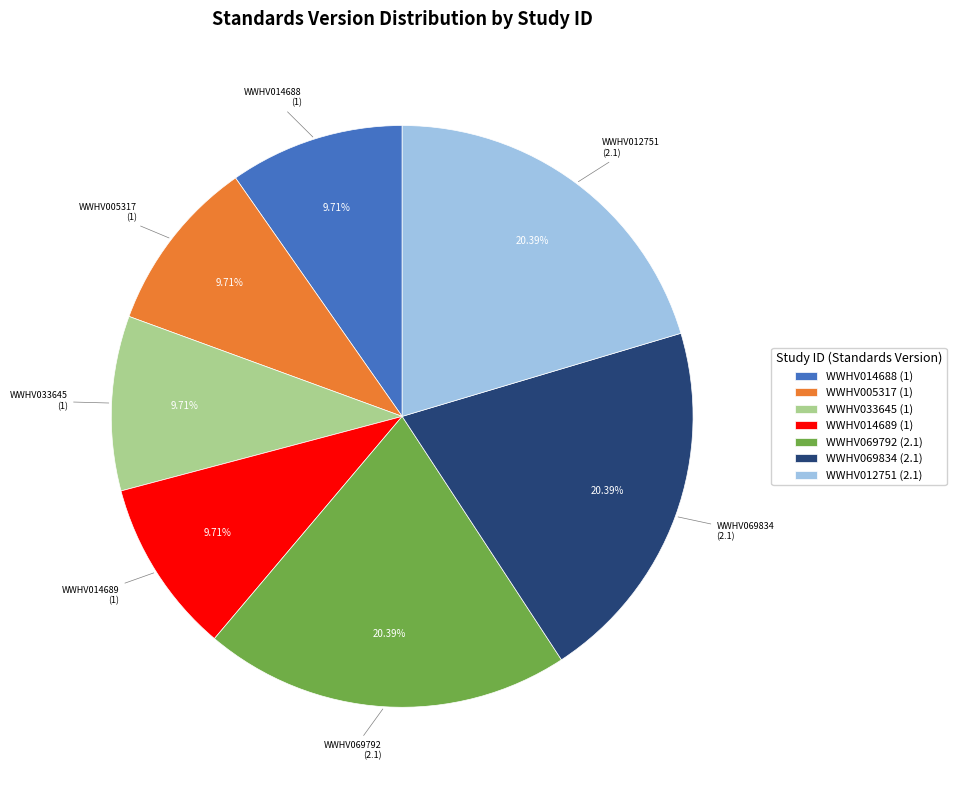

What is the ratio of the value at WWHV069834 to the value at WWHV069792?

1.0